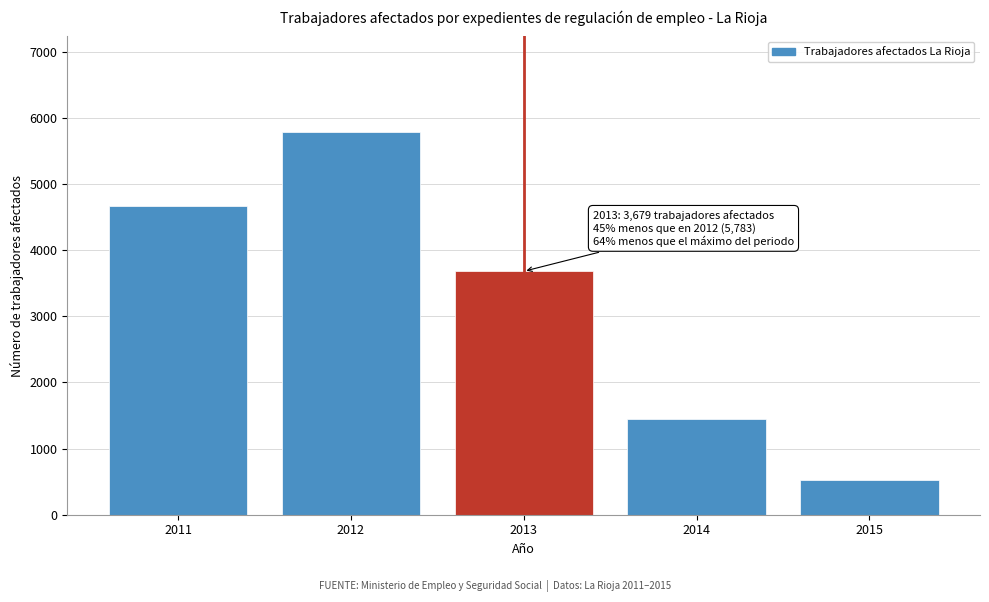

Reading left to right, list all the values displayed in this chart.

4665	5783	3679	1441	520